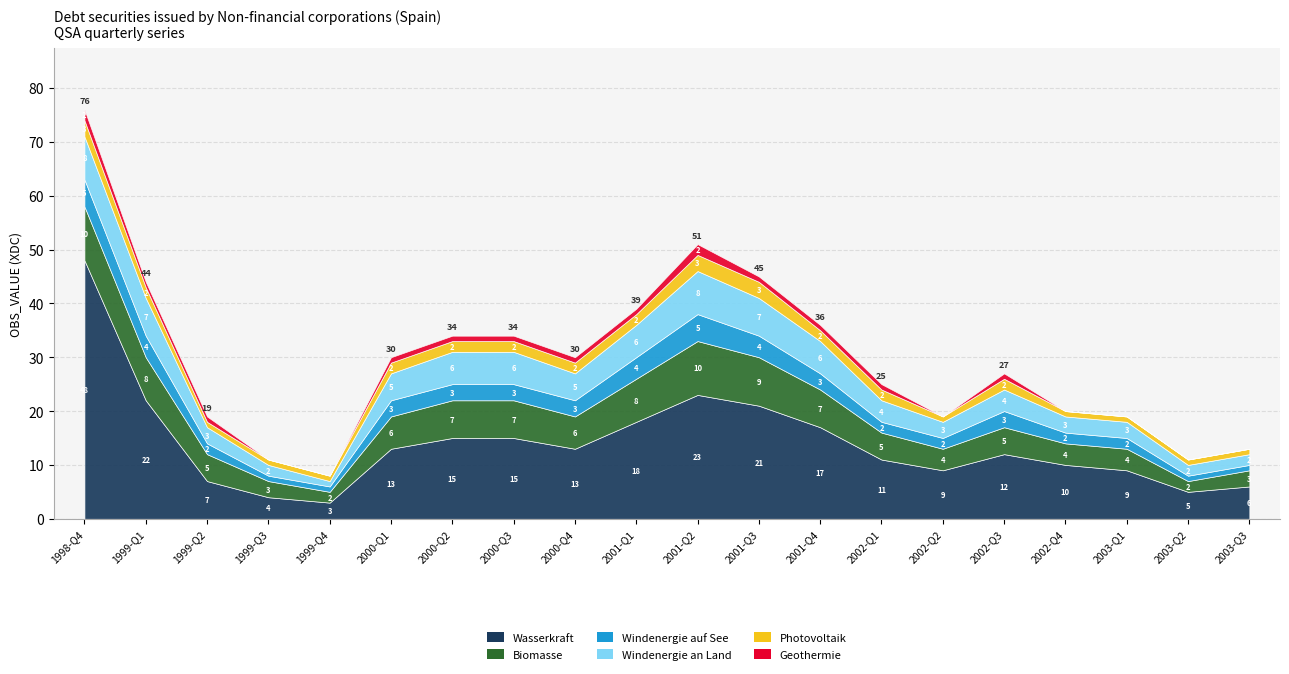

Between 2003-Q2 and 2001-Q1, which is larger?

2001-Q1